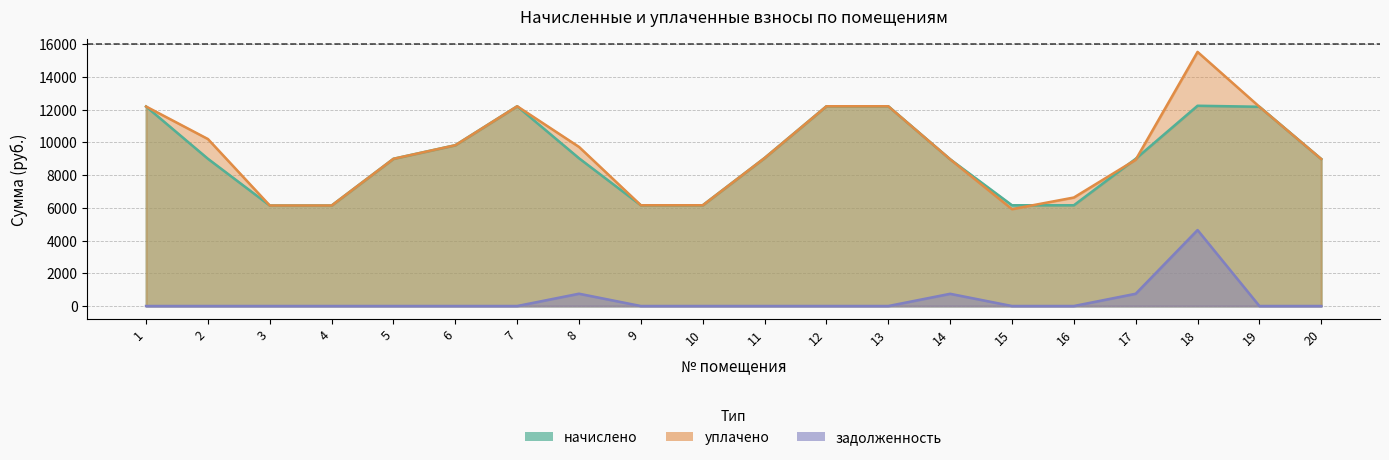

What are all the series names shown in the legend?

начислено, уплачено, задолженность